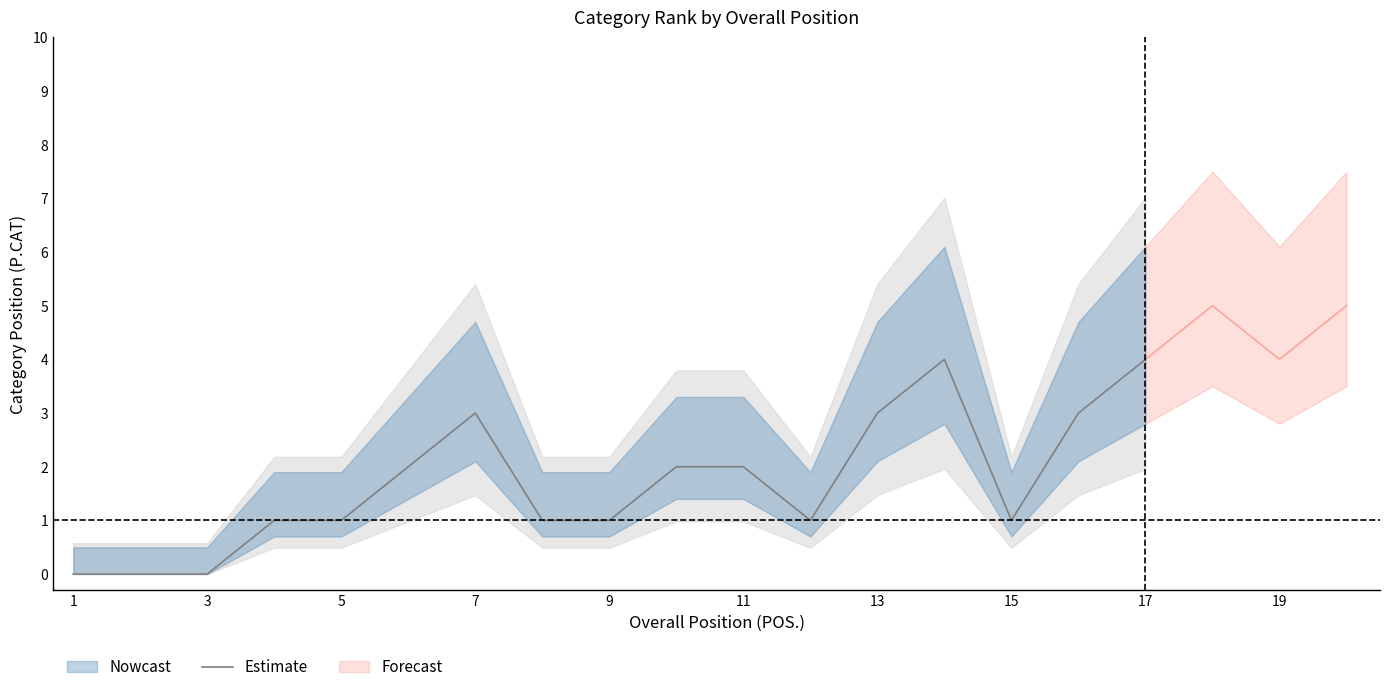

The value of Estimate at 11 is 2. True or false?

True